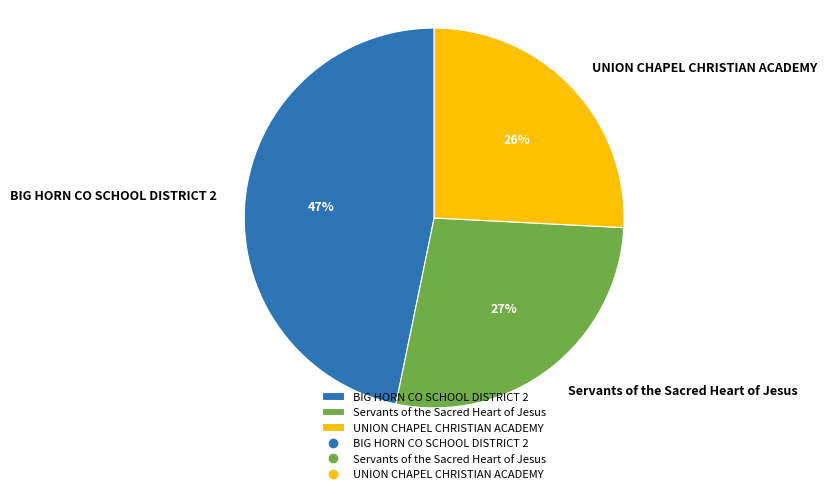

Which slice is the smallest?

UNION CHAPEL CHRISTIAN ACADEMY